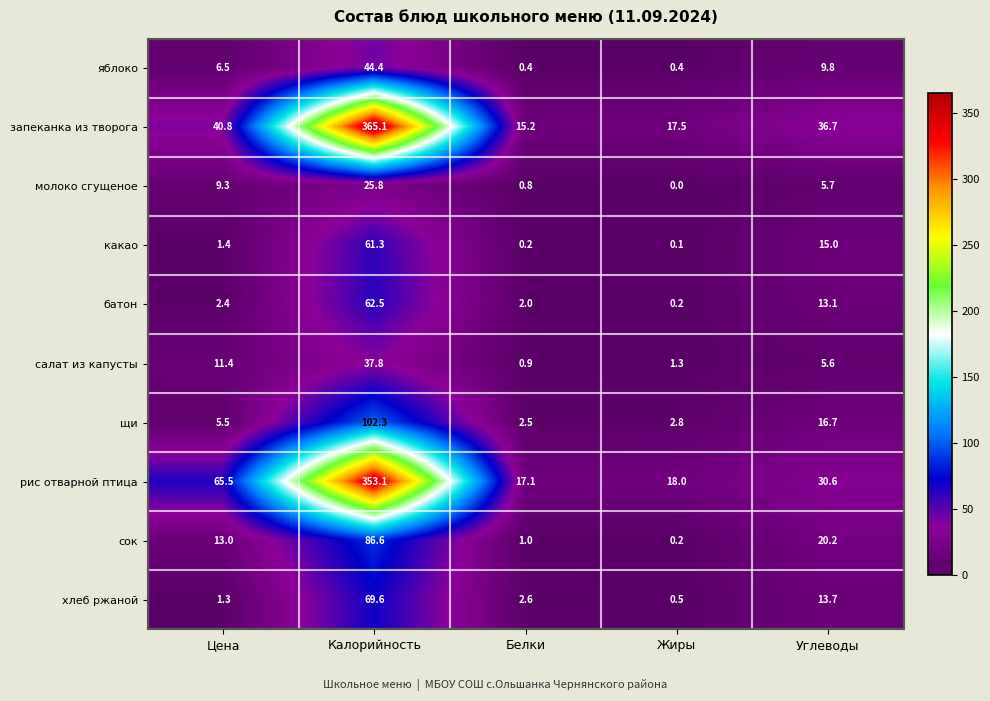

At which label does сок reach its peak?

Калорийность